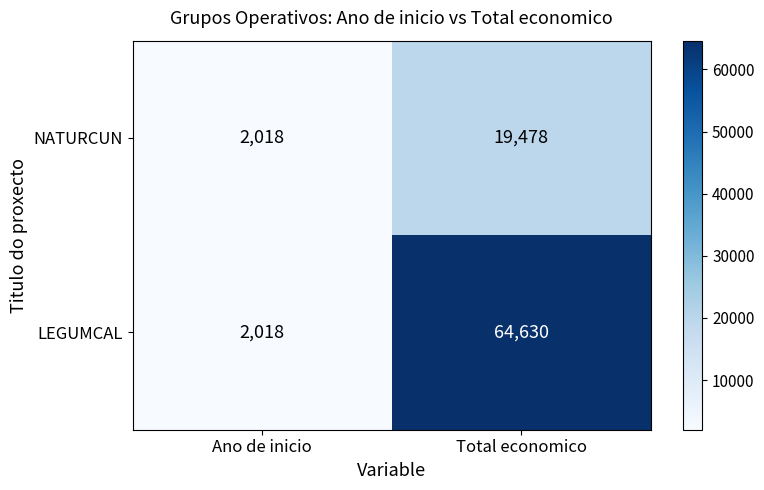

Which series has the largest total across all categories?

LEGUMCAL